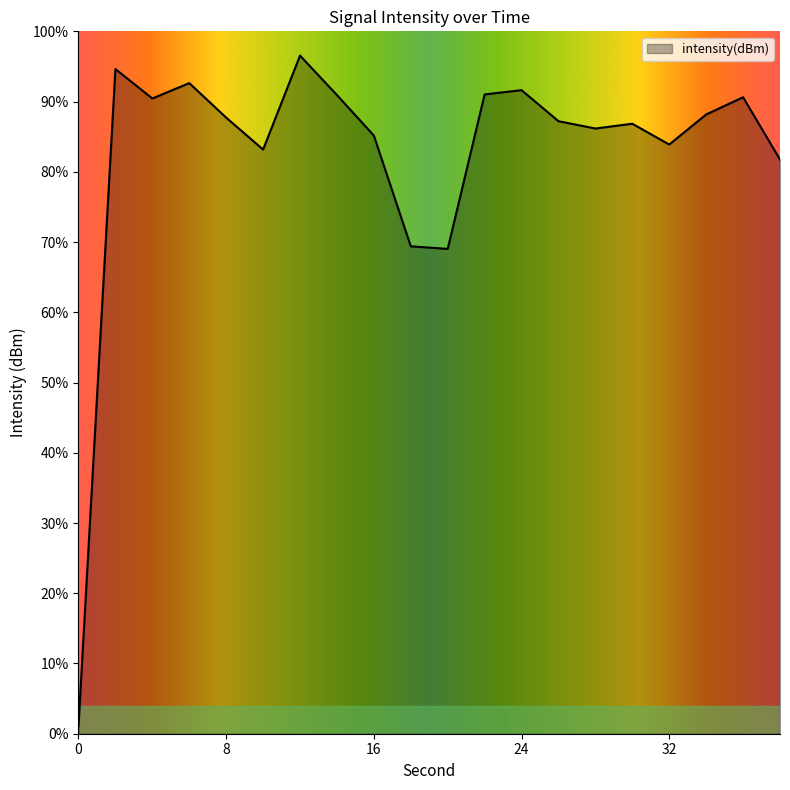

What is the difference between the maximum and second lowest values?

27.5